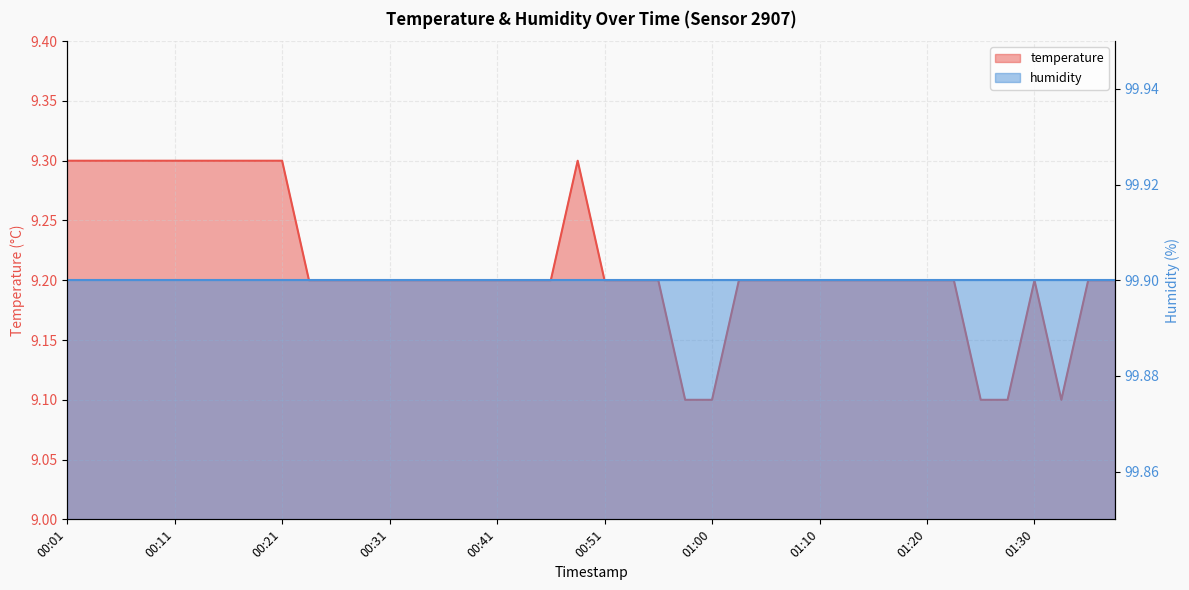

At which category does the data reach its first local peak?

00:48